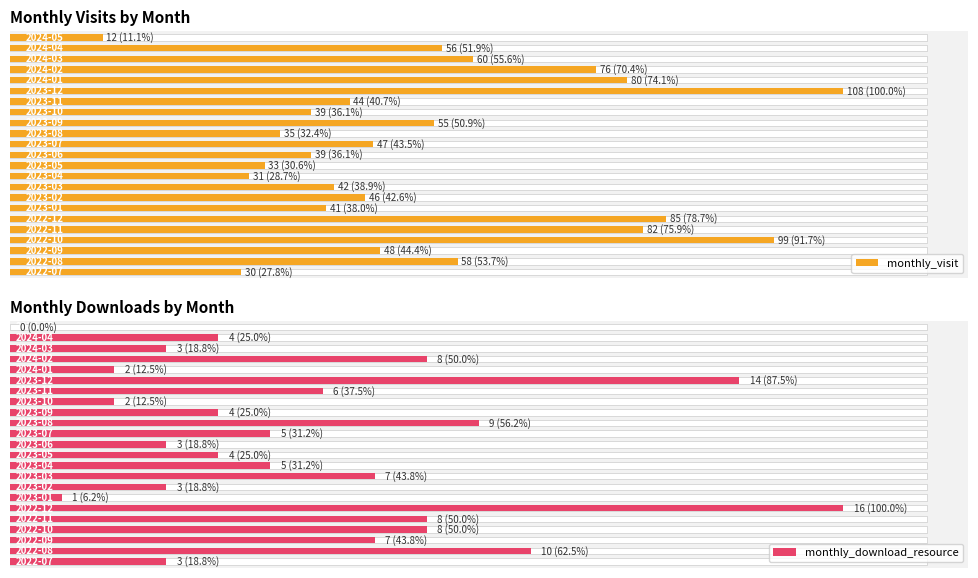

The monthly_download_resource series shows 8 at 9. True or false?

False